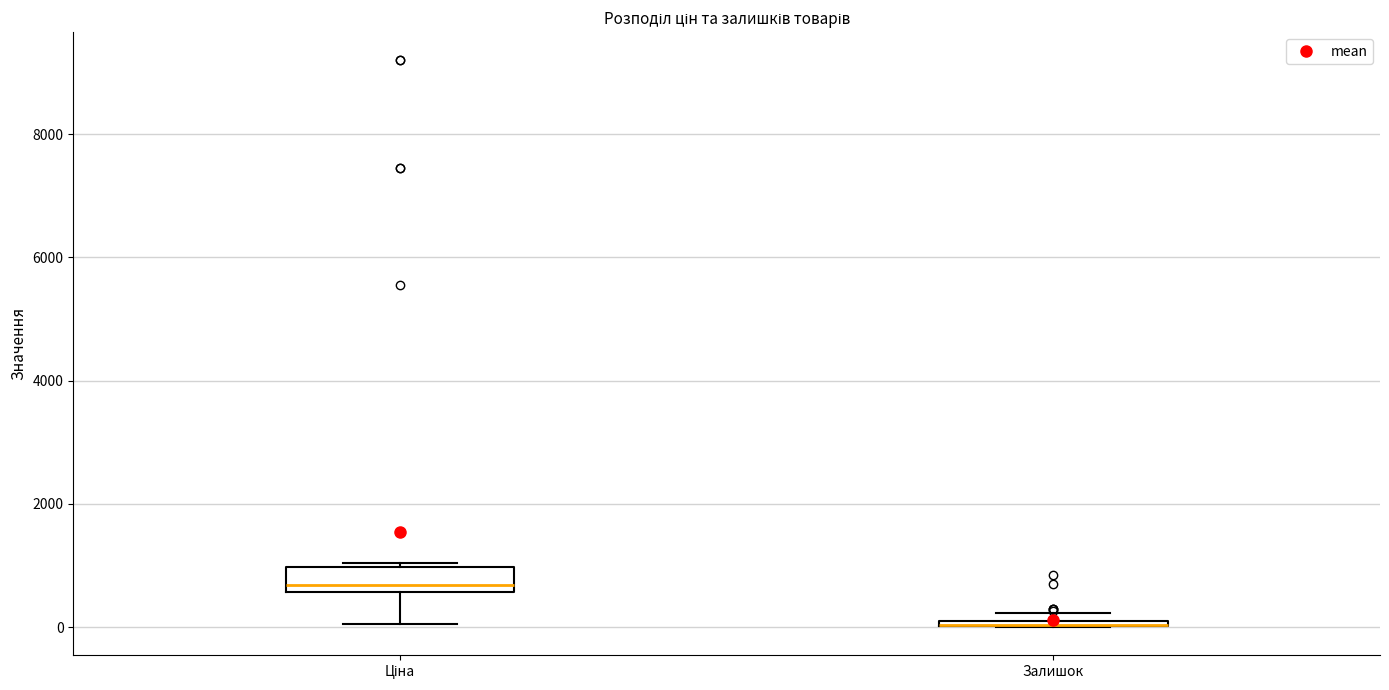

Comparing the boxes themselves (not the whiskers), which one is the tallest?

Ціна